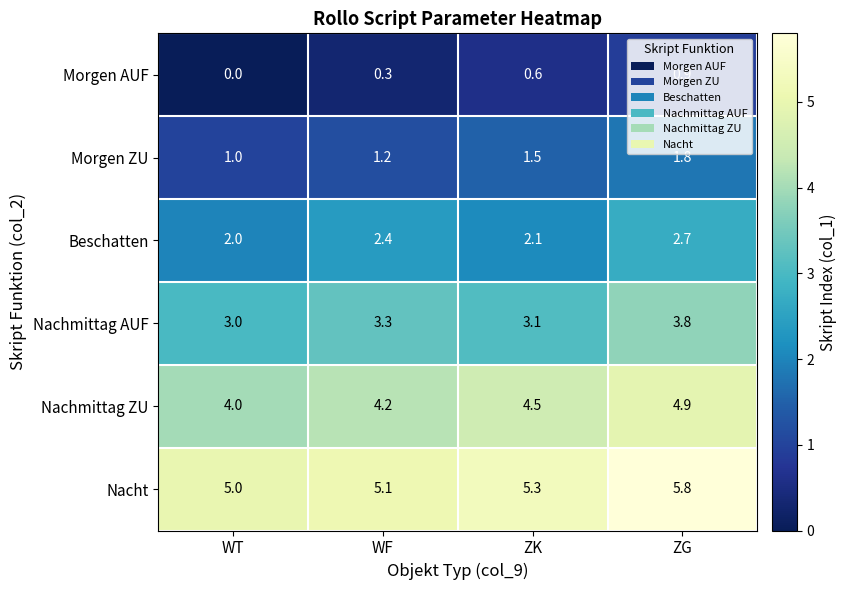

At how many categories does at least one series exceed 3?

4